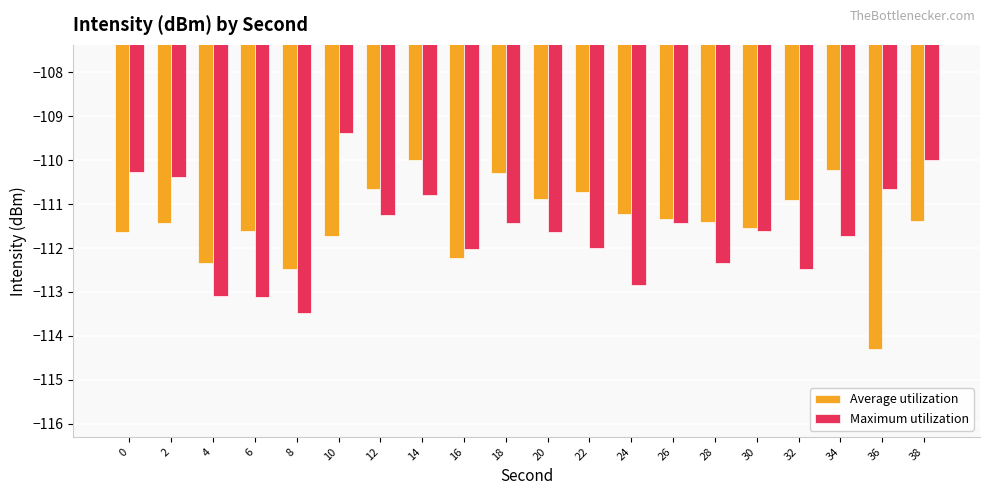

Reading left to right, what are all the values shown in this chart?

Average utilization: -111.6	-111.4	-112.3	-111.6	-112.5	-111.7	-110.6	-110.0	-112.2	-110.3	-110.9	-110.7	-111.2	-111.3	-111.4	-111.5	-110.9	-110.2	-114.3	-111.4
Maximum utilization: -110.3	-110.4	-113.1	-113.1	-113.5	-109.4	-111.2	-110.8	-112.0	-111.4	-111.6	-112.0	-112.9	-111.4	-112.3	-111.6	-112.5	-111.7	-110.6	-110.0